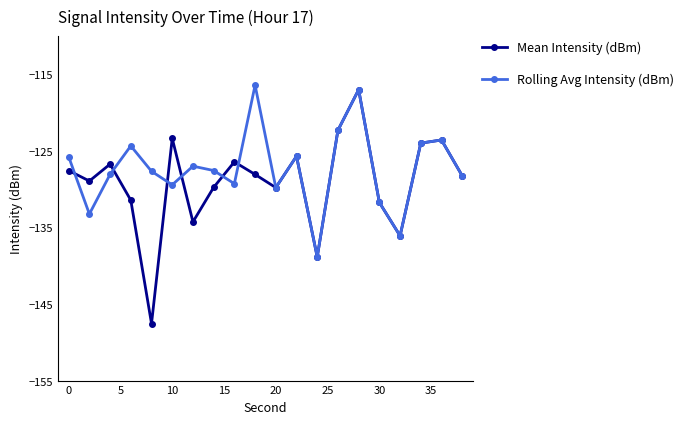

What is the greatest value displayed?

-116.4